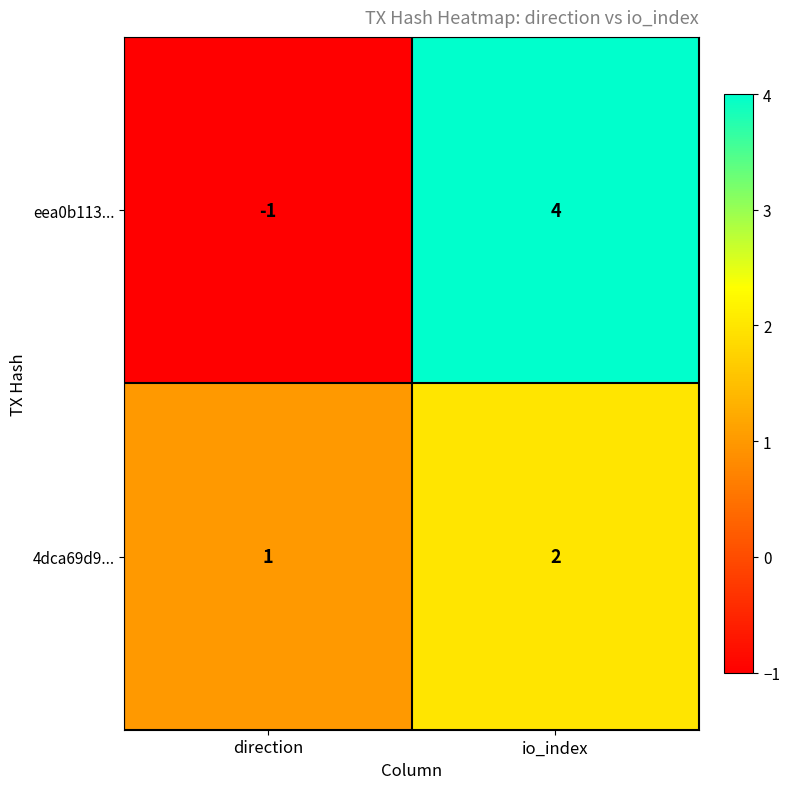

Where is 4dca69d9... nearest to the value 1?

direction